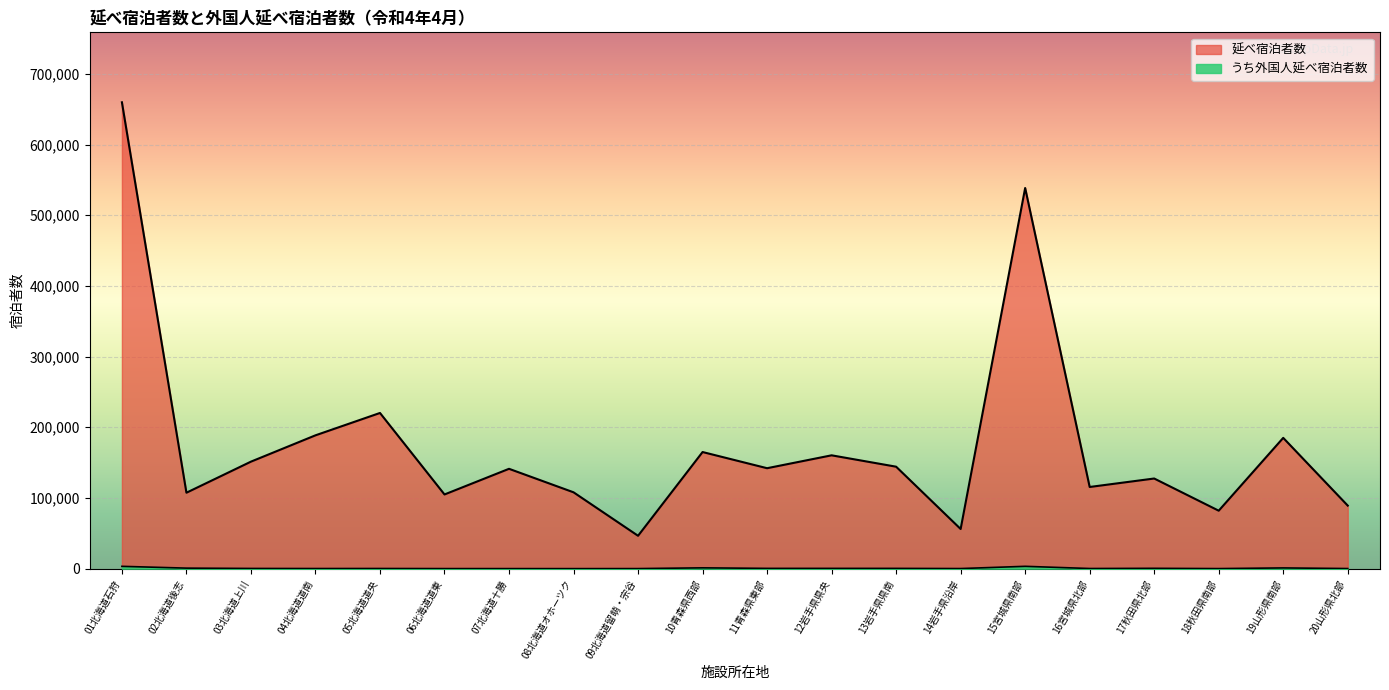

True or false: うち外国人延べ宿泊者数 and 延べ宿泊者数 intersect in this chart.

False